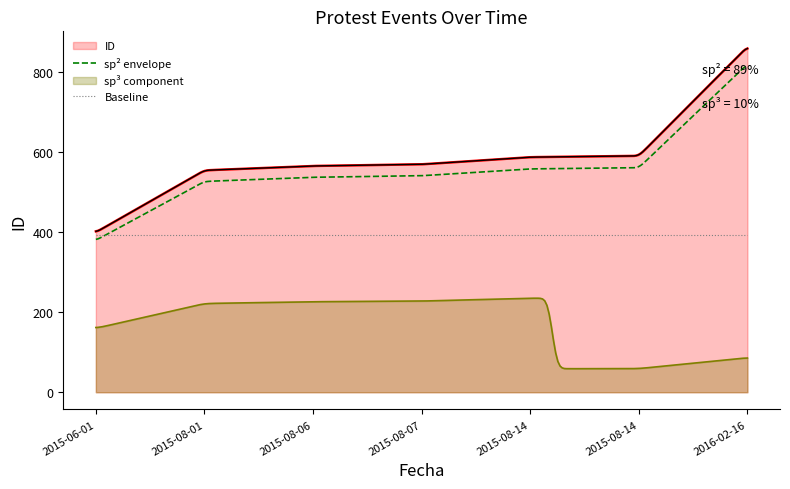

What is the value of the 7th point from the left?

864